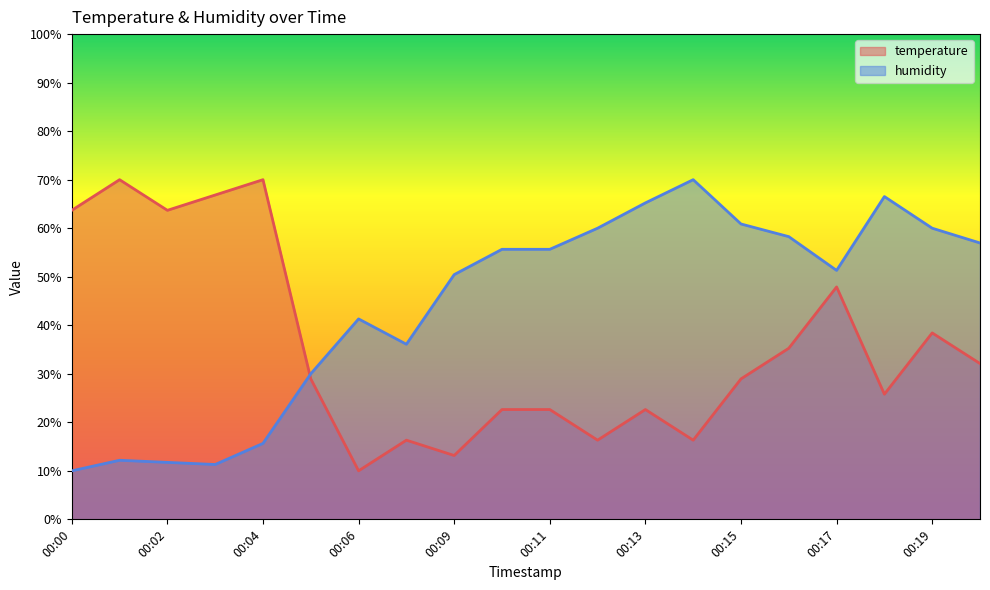

What is the total value across all series at 00:16?

93.5